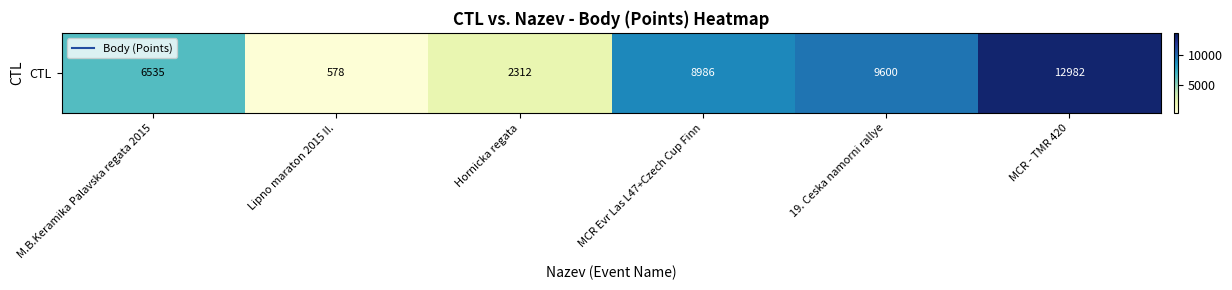

Reading left to right, transcribe all the data shown in this chart.

M.B.Keramika Palavska regata 2015=6535	Lipno maraton 2015 II.=578	Hornicka regata=2312	MCR Evr Las L47+Czech Cup Finn=8986	19. Ceska namorni rallye=9600	MCR - TMR 420=12982